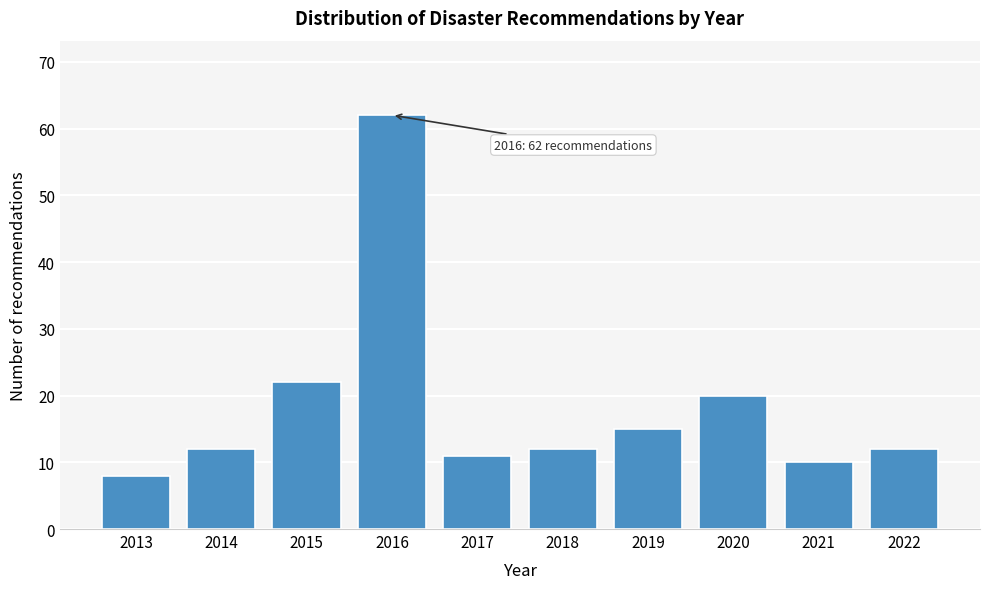

Reading right to left, transcribe all the data shown in this chart.

2022=12	2021=10	2020=20	2019=15	2018=12	2017=11	2016=62	2015=22	2014=12	2013=8